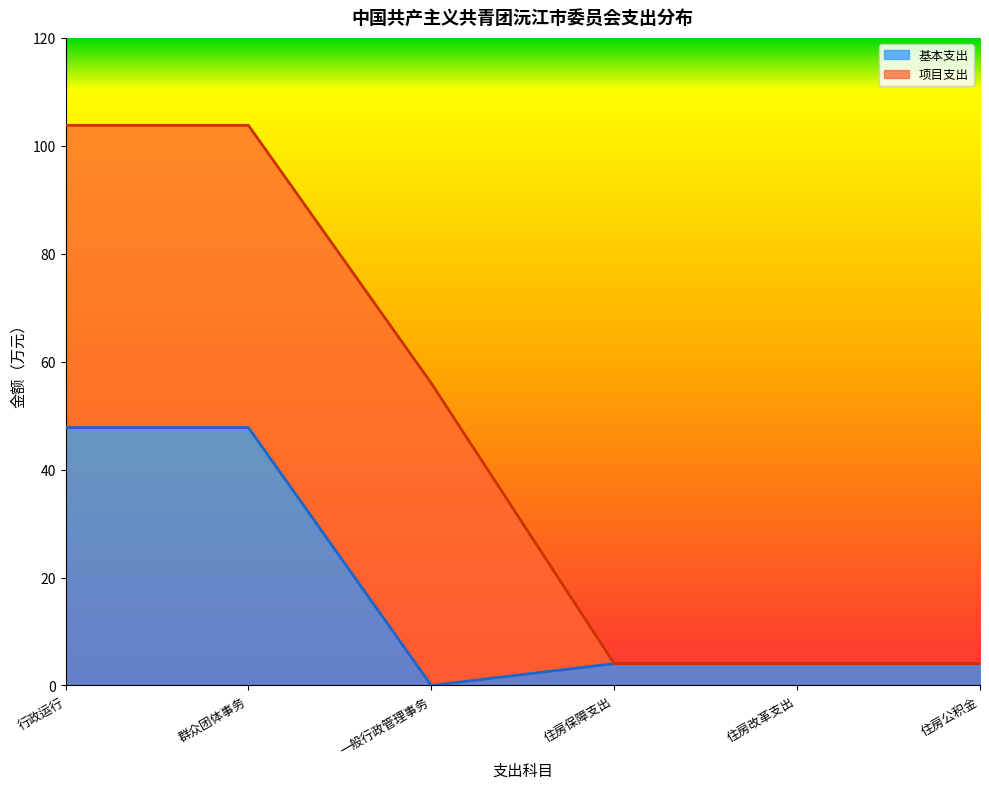

List the labels in order of value, smallest first.

一般行政管理事务, 住房保障支出, 住房改革支出, 住房公积金, 行政运行, 群众团体事务